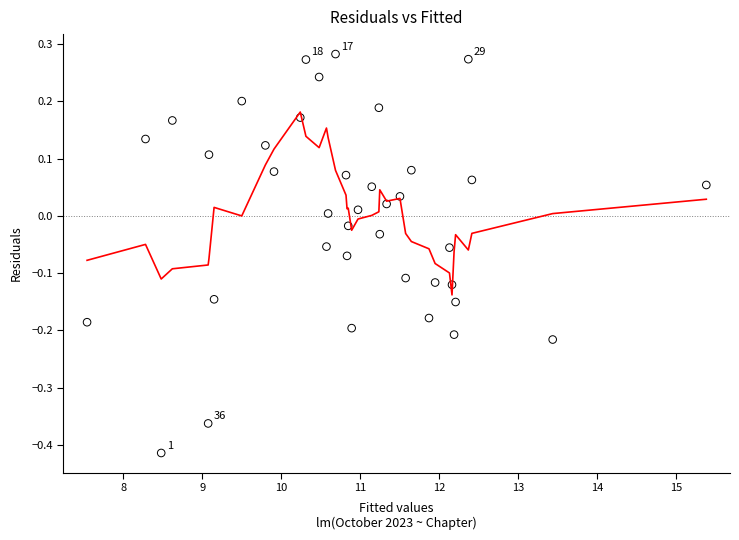

What is the range of Y values (max minus min)?

0.7